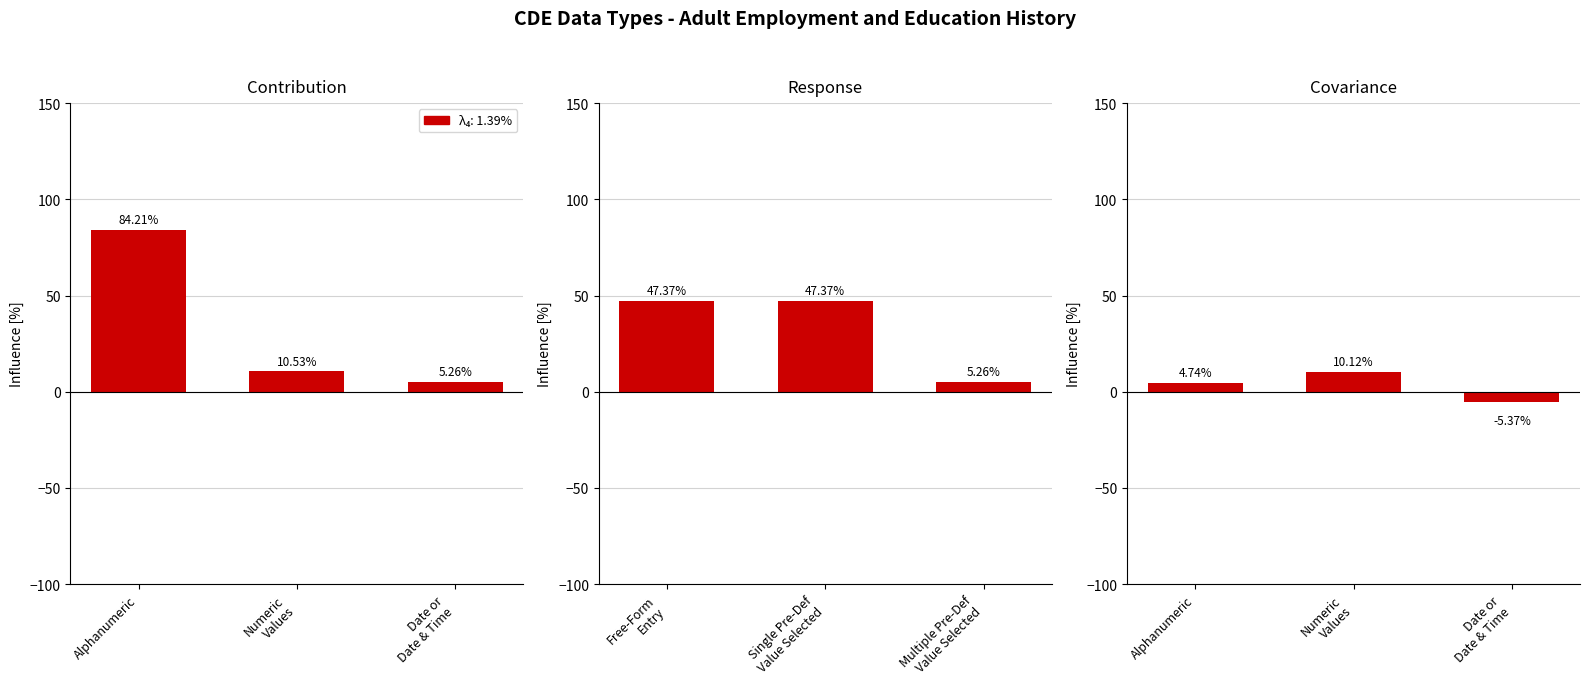

How many groups of bars are there?

3